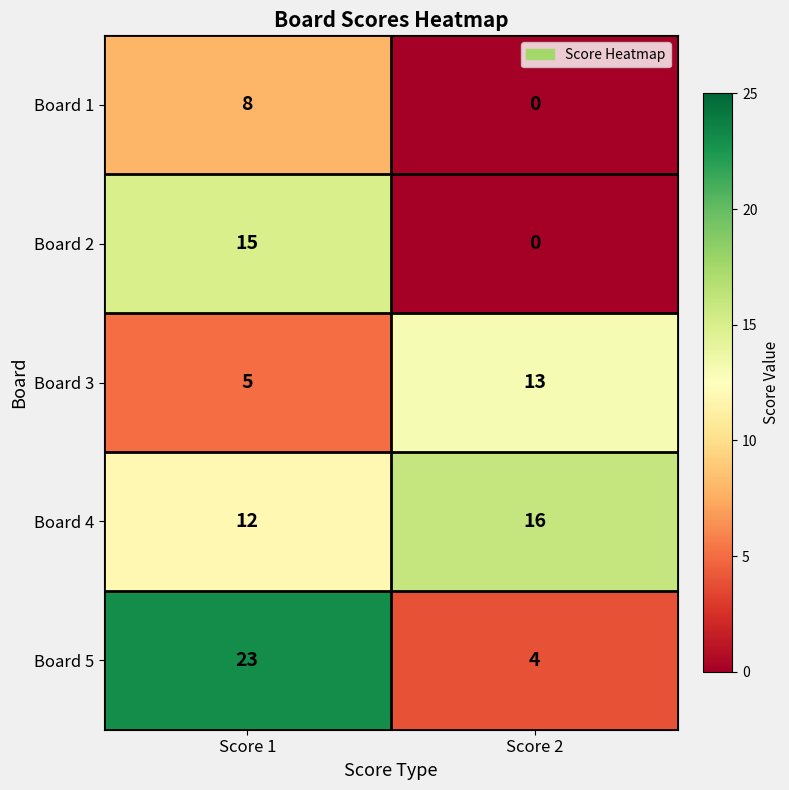

Rank the categories by Board 1 value from lowest to highest.

Score 2, Score 1